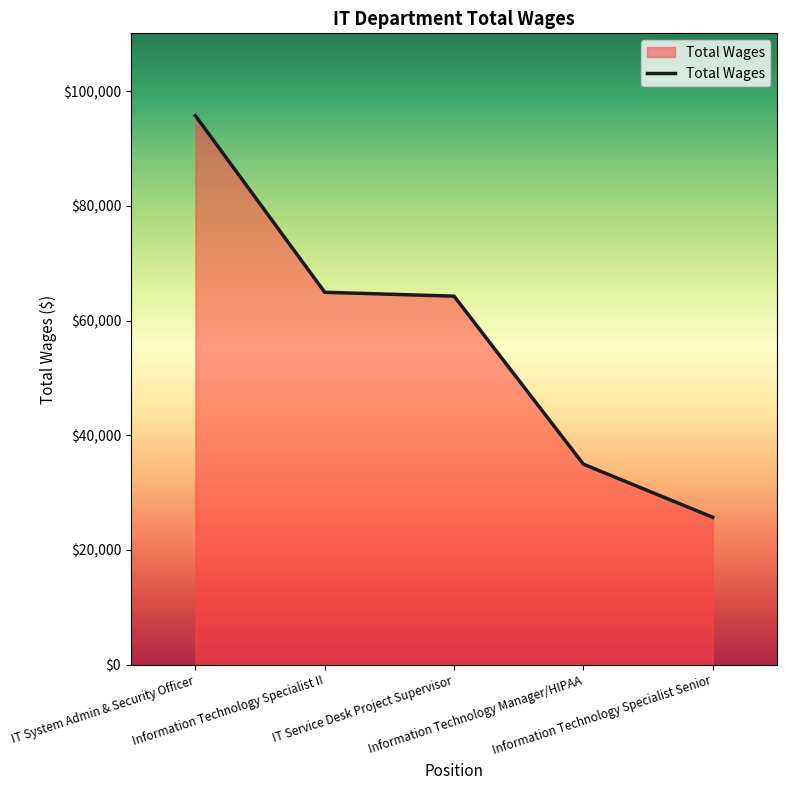

What is the sum of all values?

285654